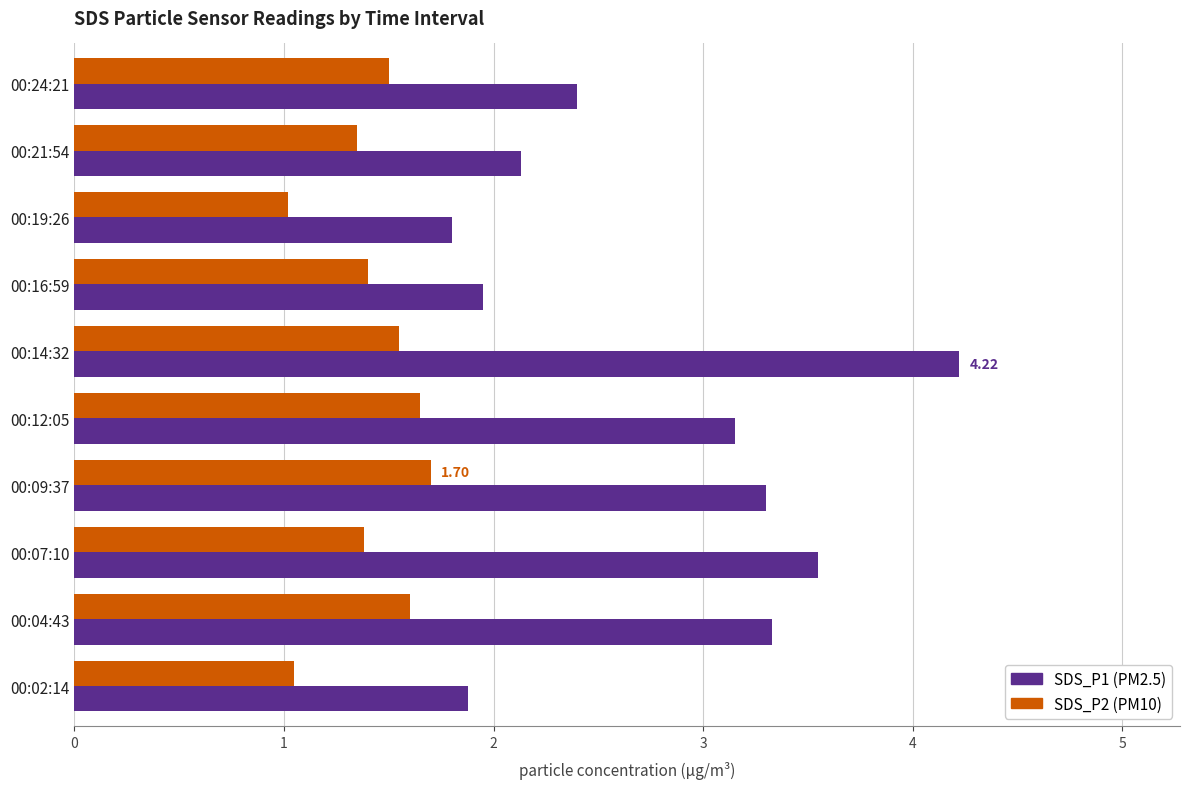

What is the difference between the highest and lowest values at 00:19:26?

0.8